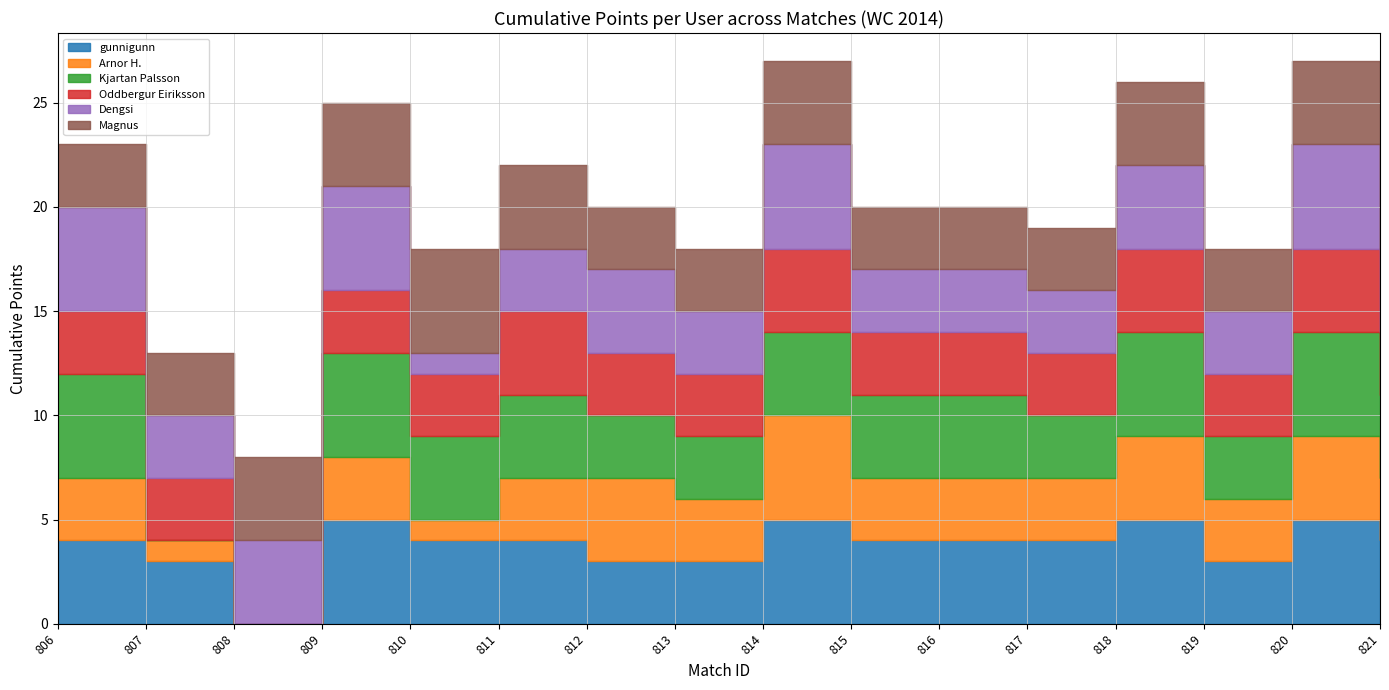

How many interior local valleys does the gunnigunn series have?

2